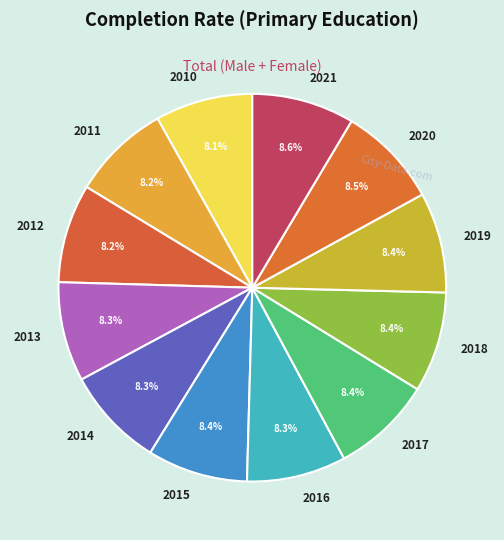

What portion of the pie excludes 2015?

91.6%